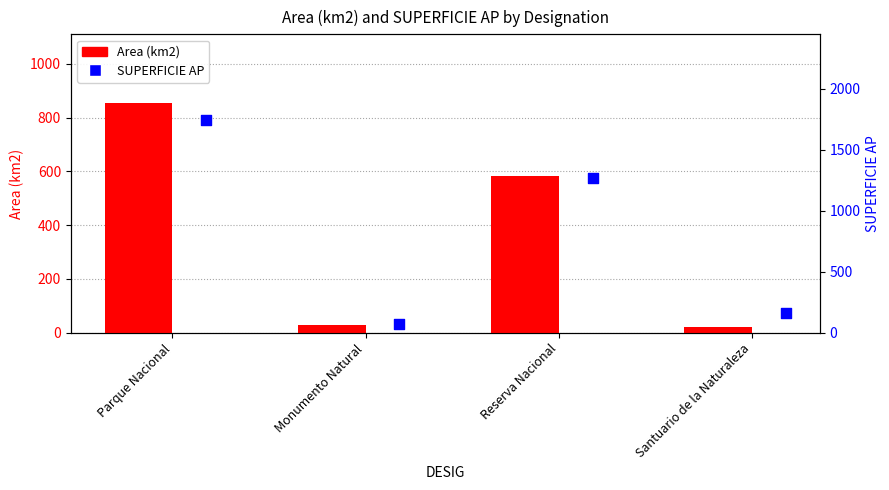

Is the value of SUPERFICIE AP at Santuario de la Naturaleza greater than the value of Area (km2) at Monumento Natural?

Yes